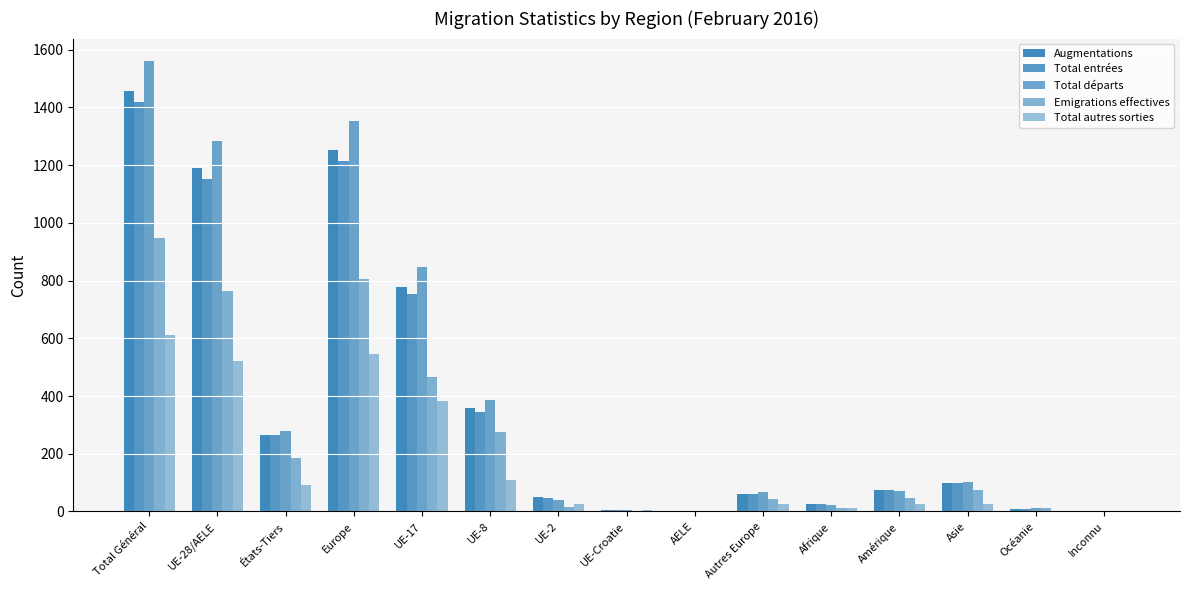

Between Autres Europe and Inconnu, which is larger?

Autres Europe